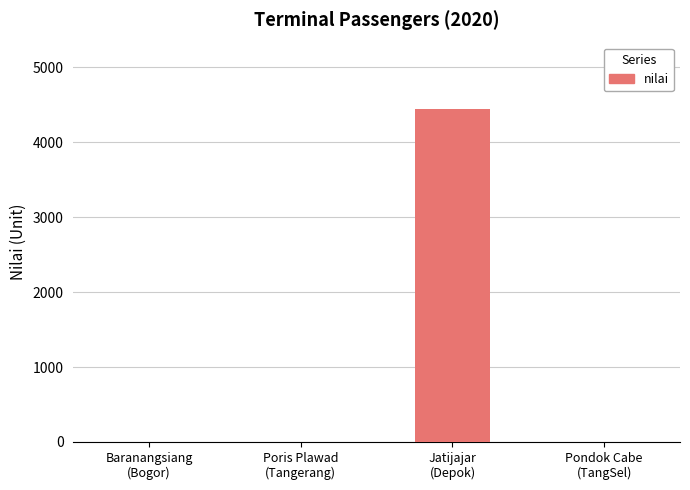

What is the maximum value shown in the chart?

4442